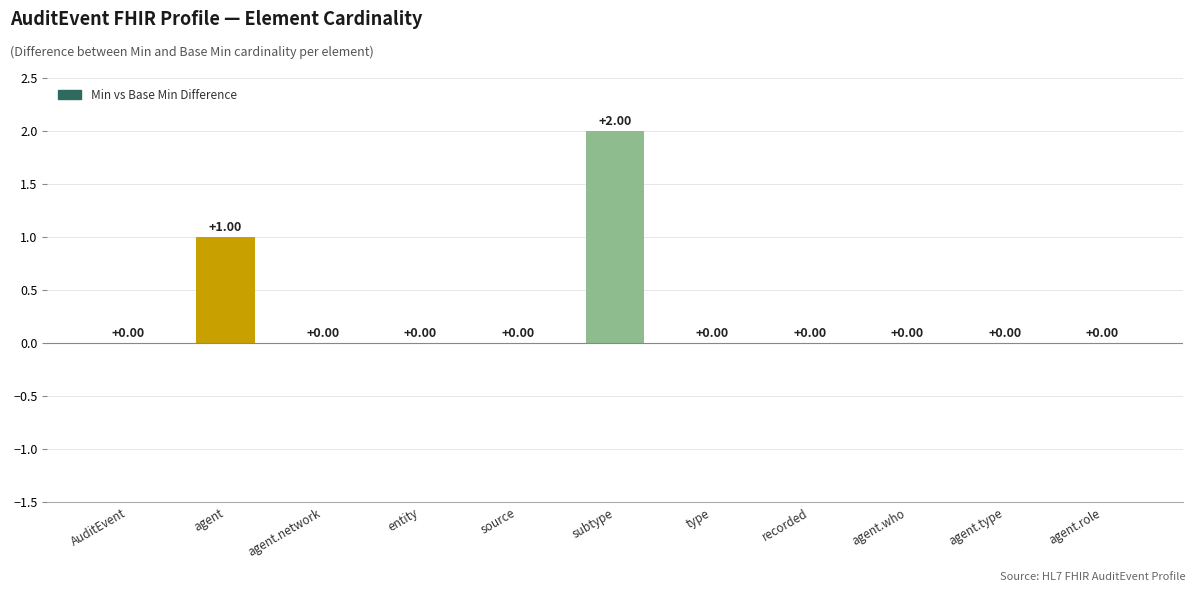

Are the bars horizontal?

No